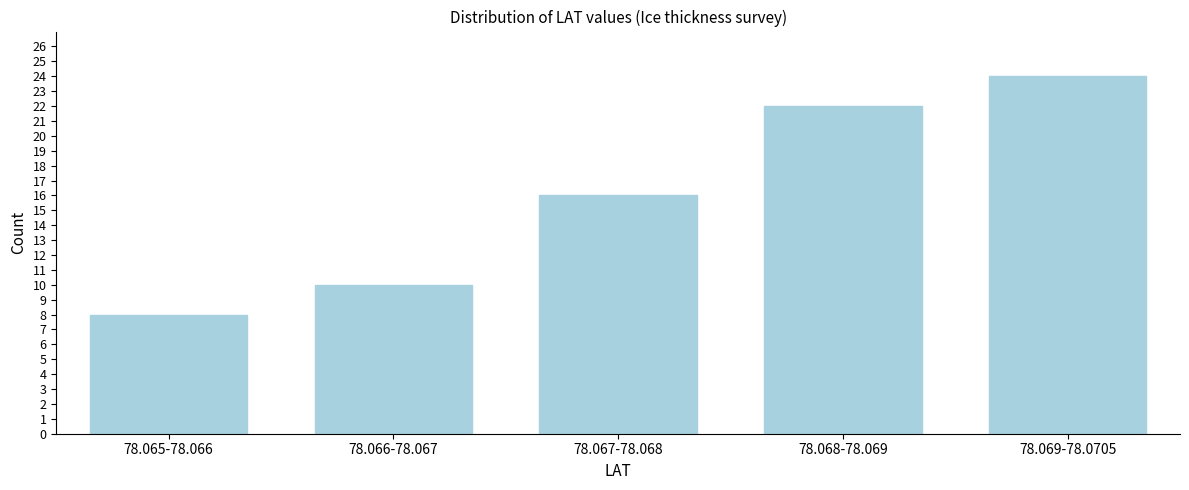

Reading right to left, what are all the values shown in this chart?

24	22	16	10	8